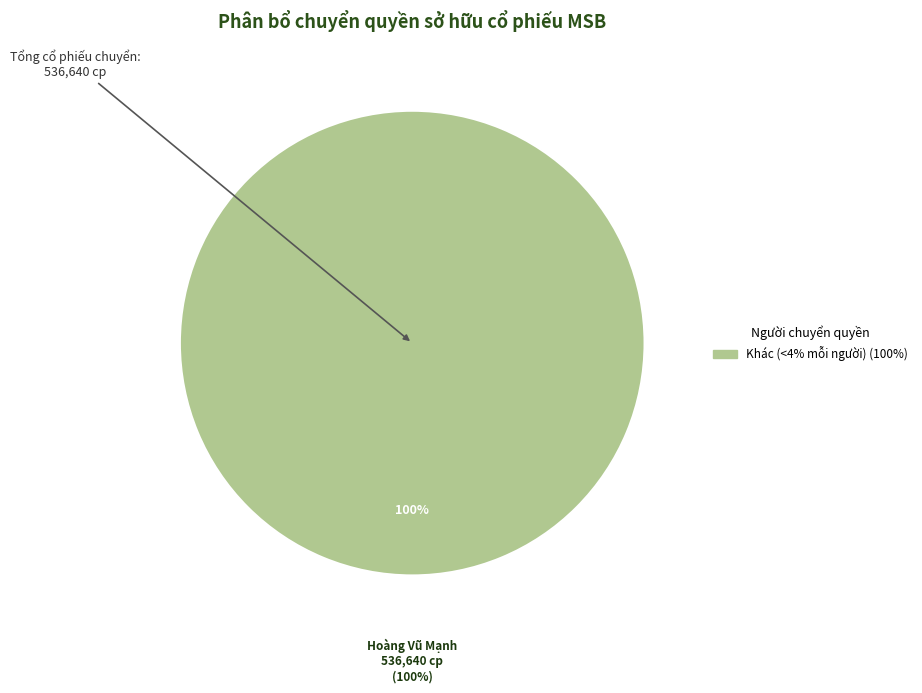

Which slice represents more than half of the pie?

Hoàng Vũ Mạnh